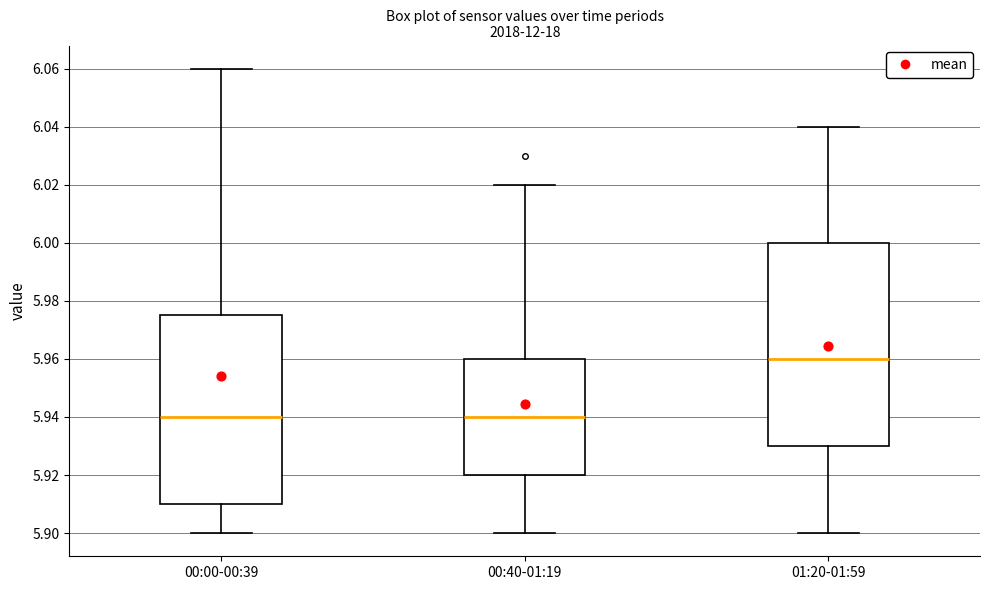

Which box is the tallest, from its lower edge to its upper edge?

01:20-01:59